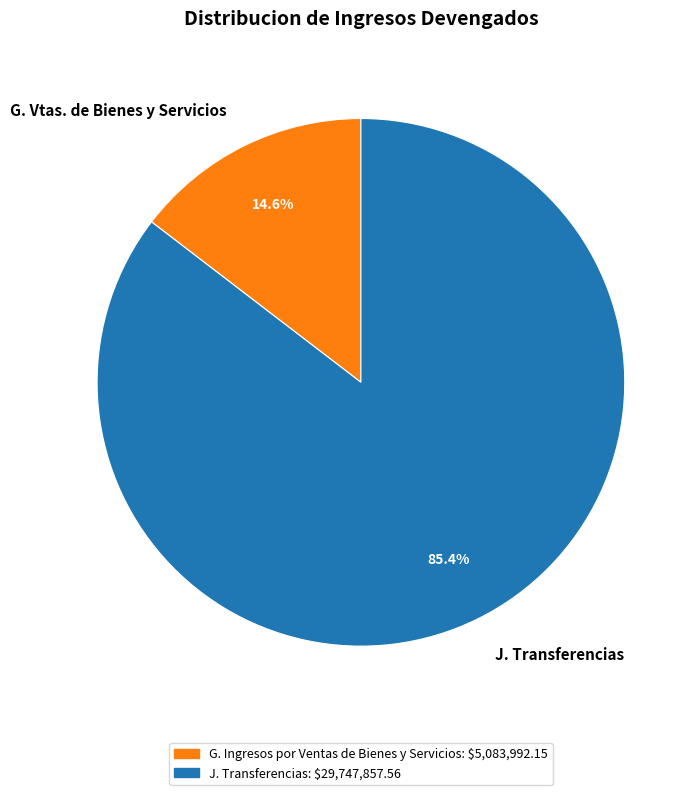

Is there a majority slice in this chart?

Yes